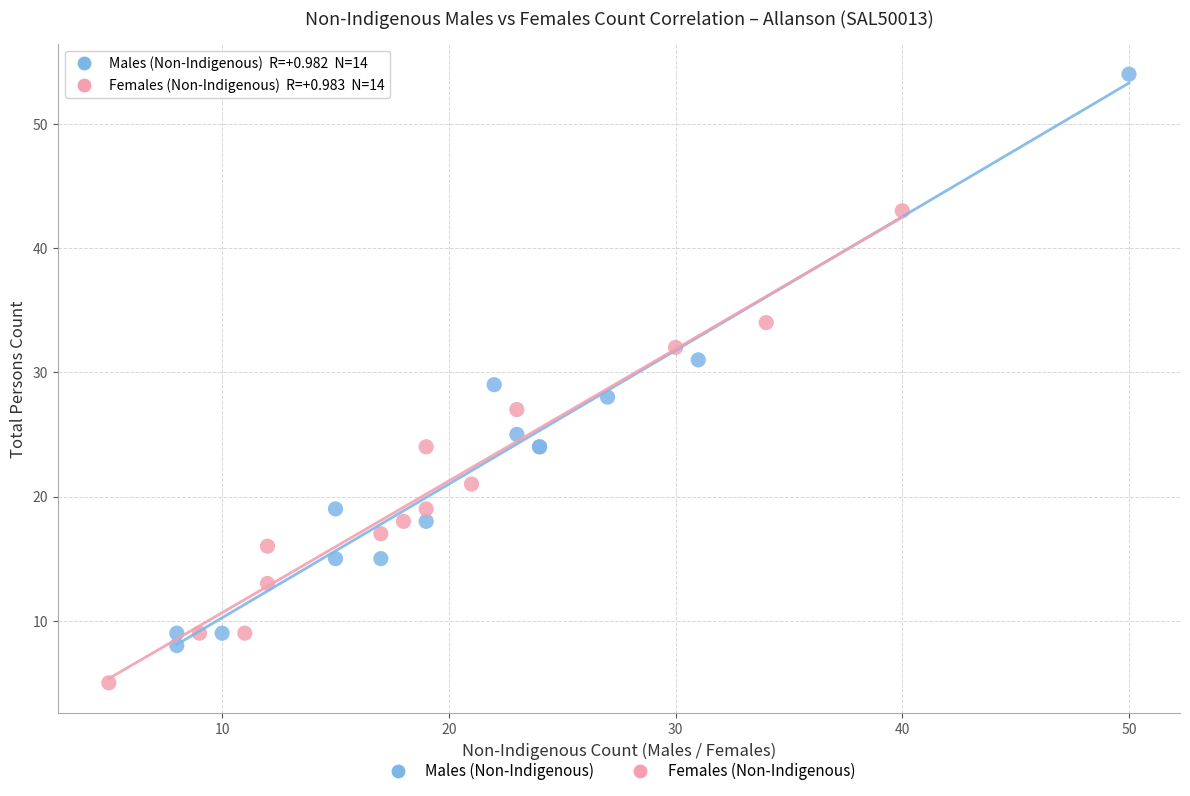

Which series has the largest Y range (max minus min)?

Males (Non-Indigenous)